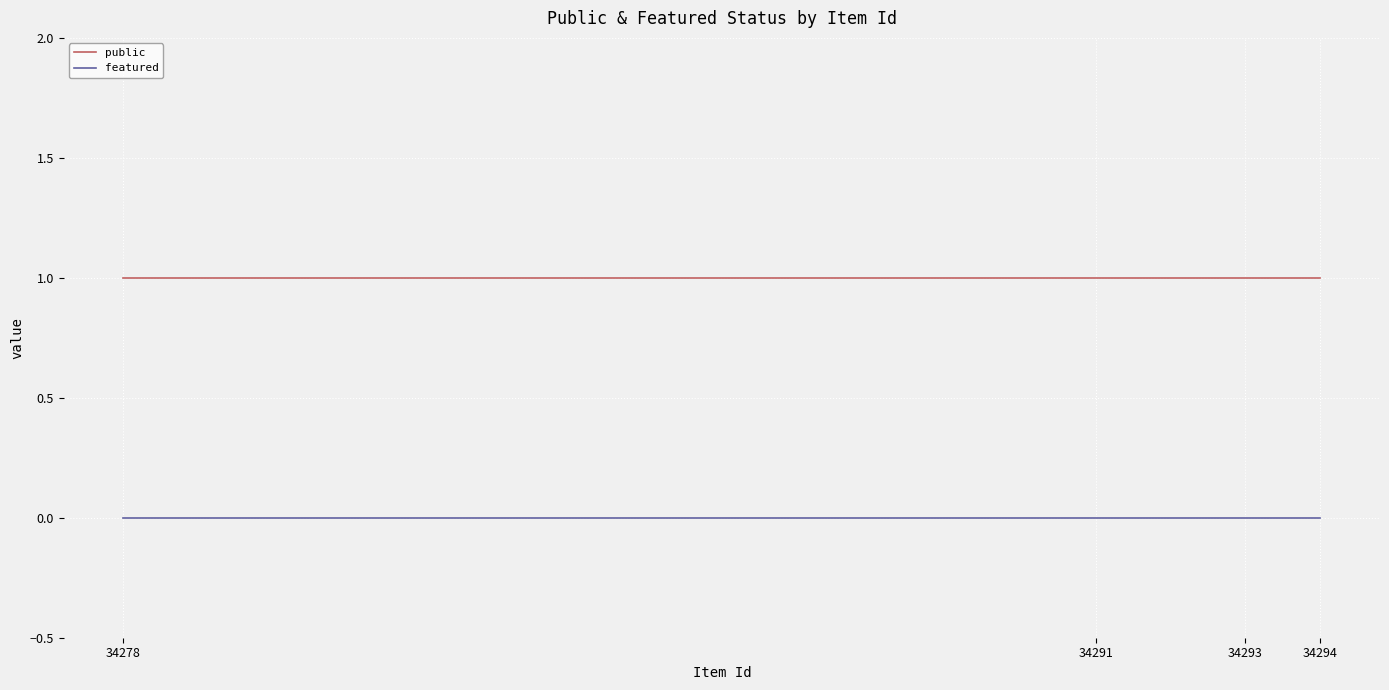

Reading left to right, transcribe all the data shown in this chart.

public: 34278=1	34291=1	34293=1	34294=1
featured: 34278=0	34291=0	34293=0	34294=0